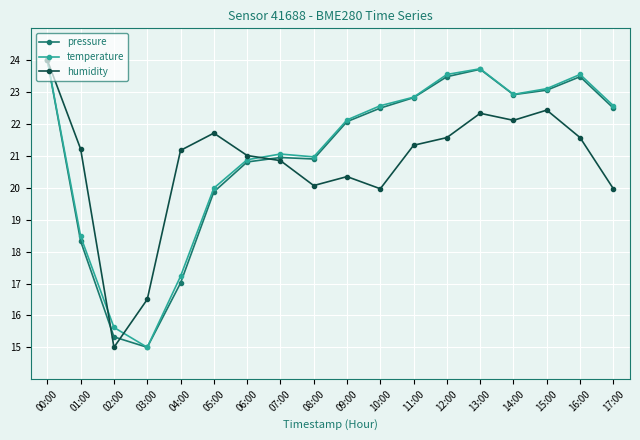

How many data points in temperature are less than 22?

8